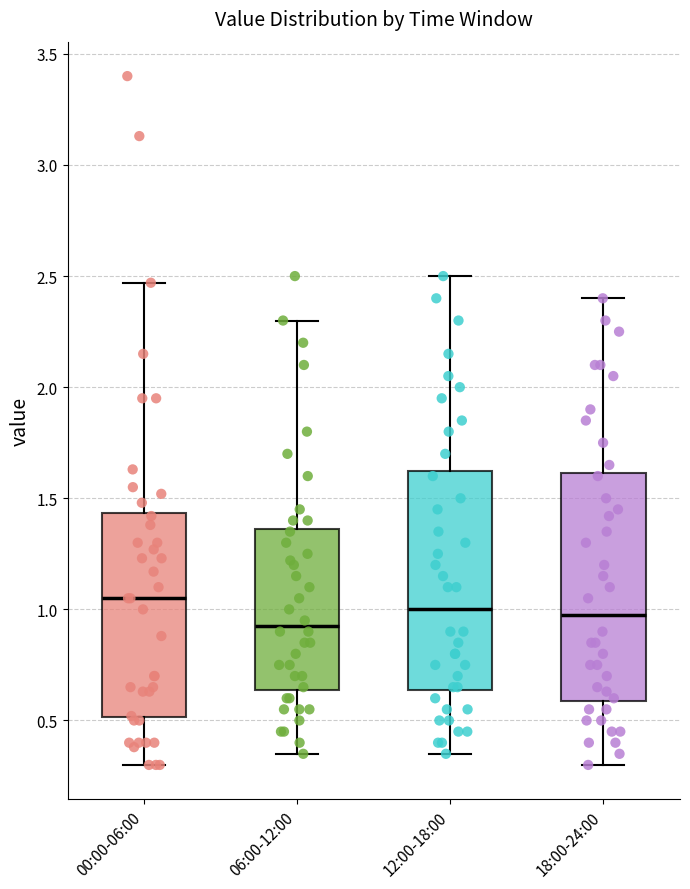

Where does the median line of the box for 06:00-12:00 sit on the y-axis? The values are not printed on the chart, so give them approximately, as read against the axis.

0.95